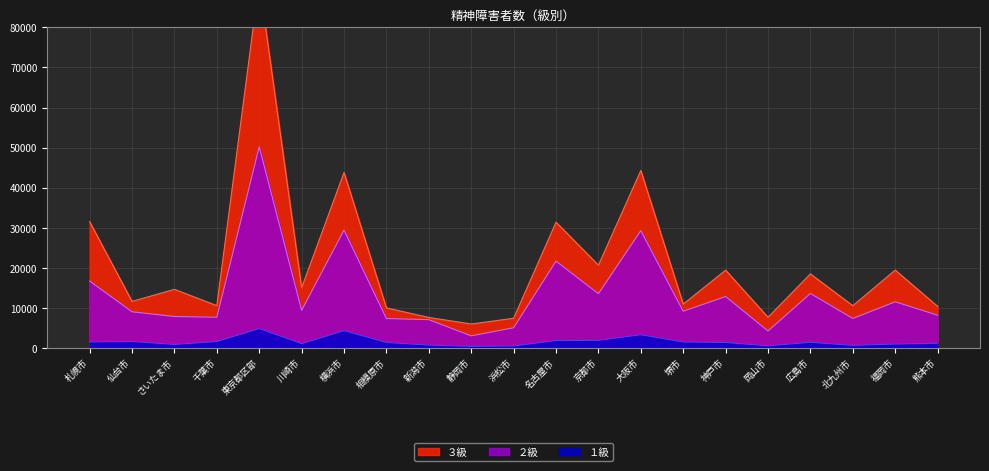

Which has a higher value, 岡山市 or 名古屋市?

名古屋市